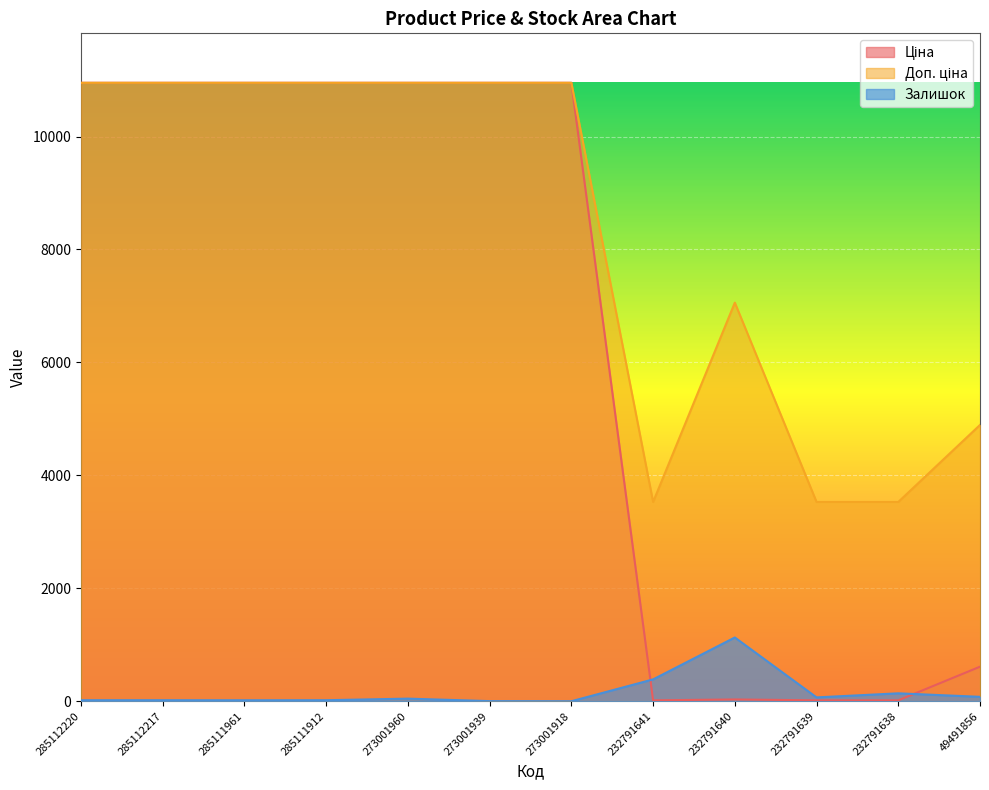

What is the value of the Доп. ціна point at the 3rd from the left?

10952.0